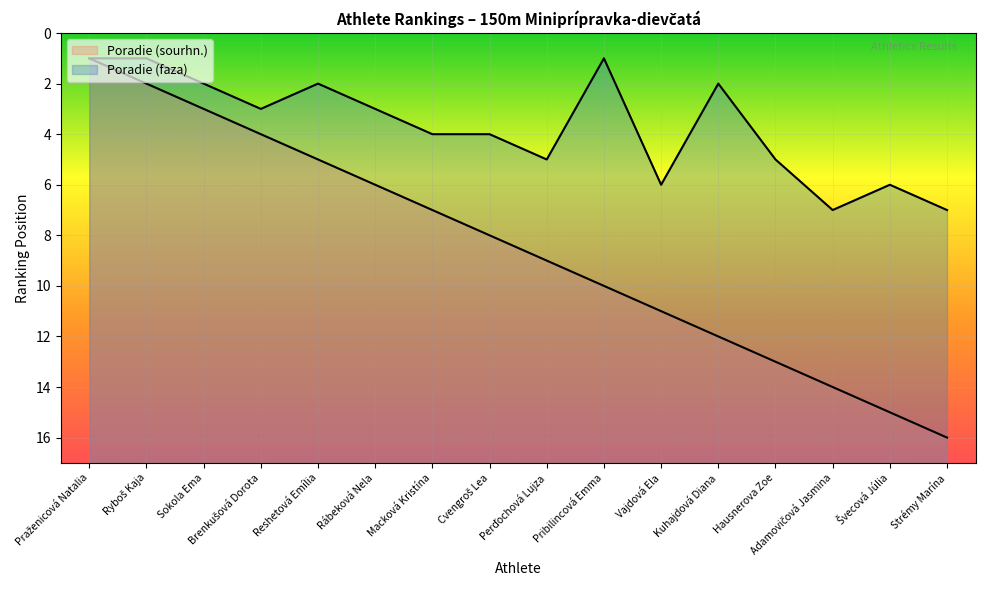

At which category does Poradie (faza) reach its first local valley?

Reshetová Emília